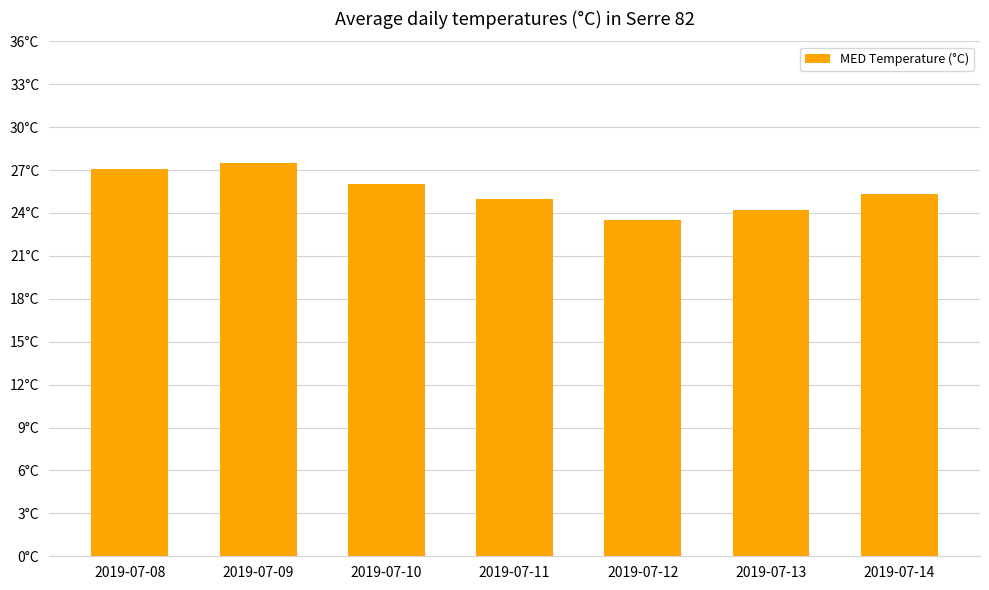

Are the bars grouped side by side (vs. stacked)?

No